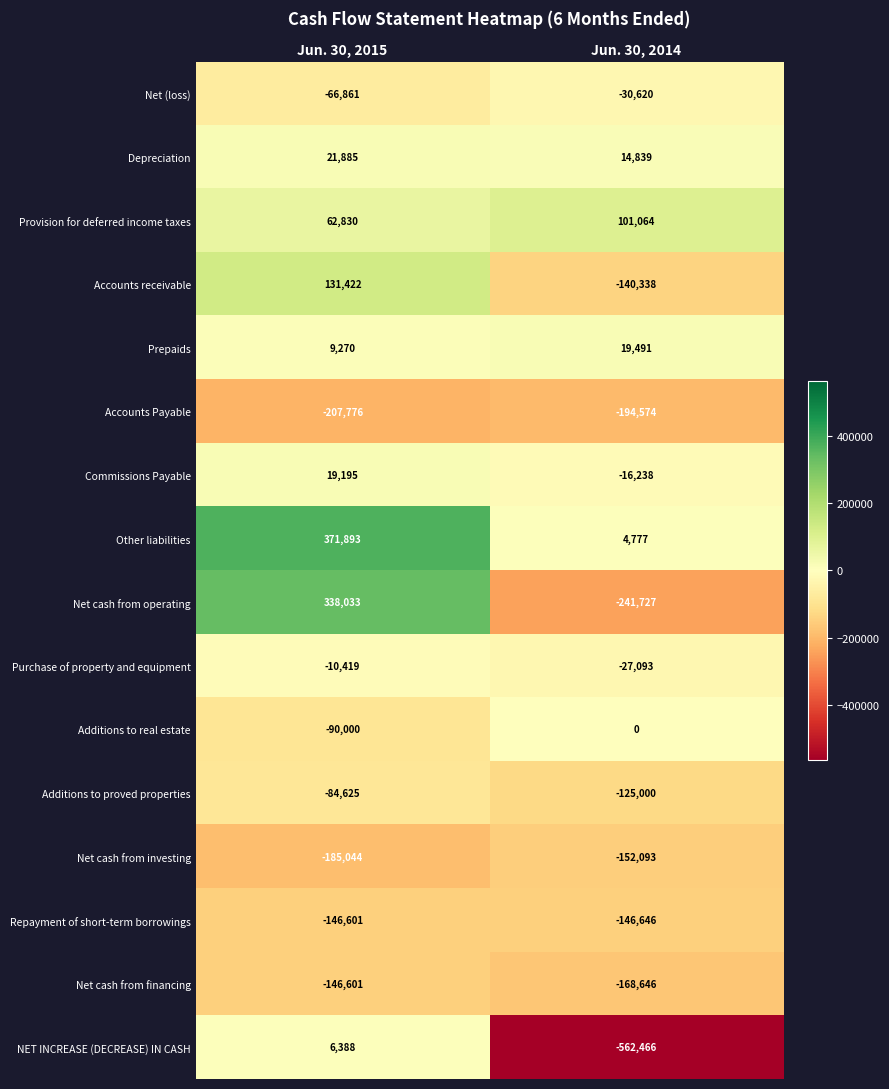

List the labels in order of Accounts receivable value, smallest first.

Jun. 30, 2014, Jun. 30, 2015